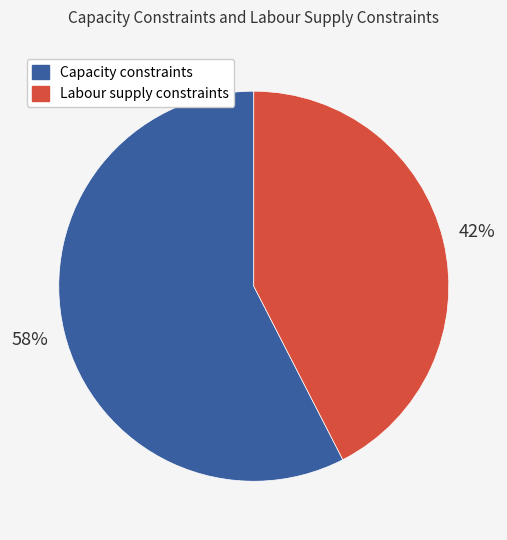

How many segments does this pie chart have?

2